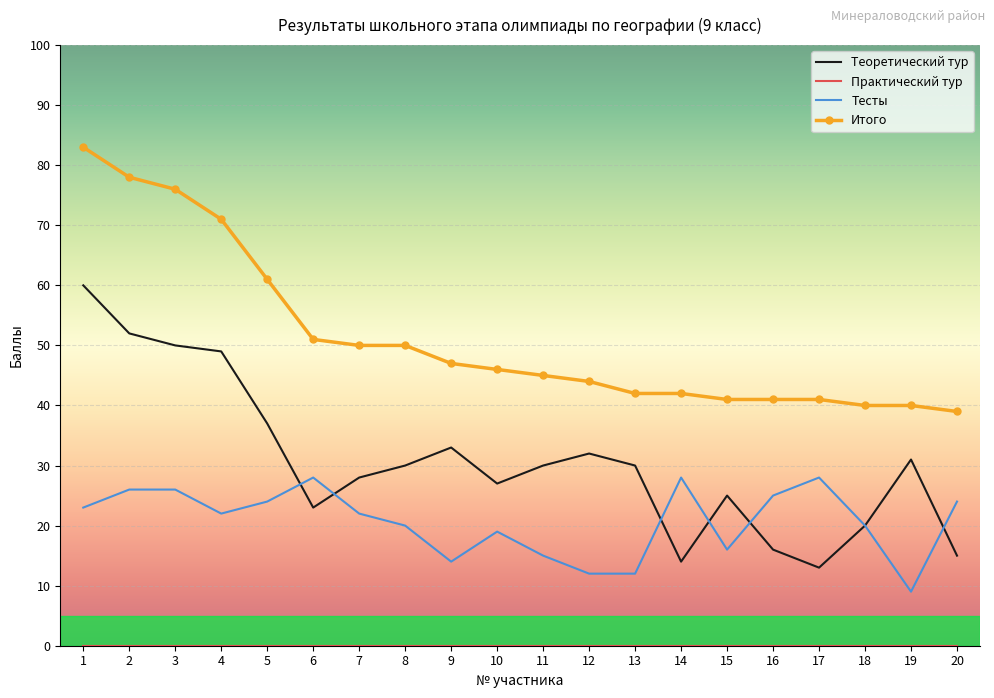

At which label is Теоретический тур closest to 36?

5